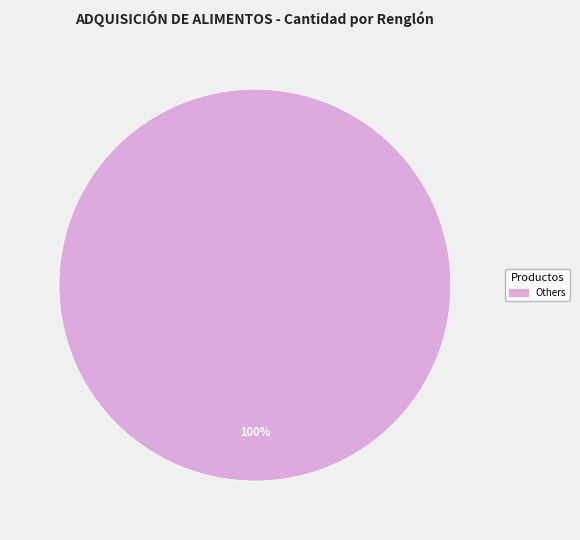

Count the number of slices in the pie.

1